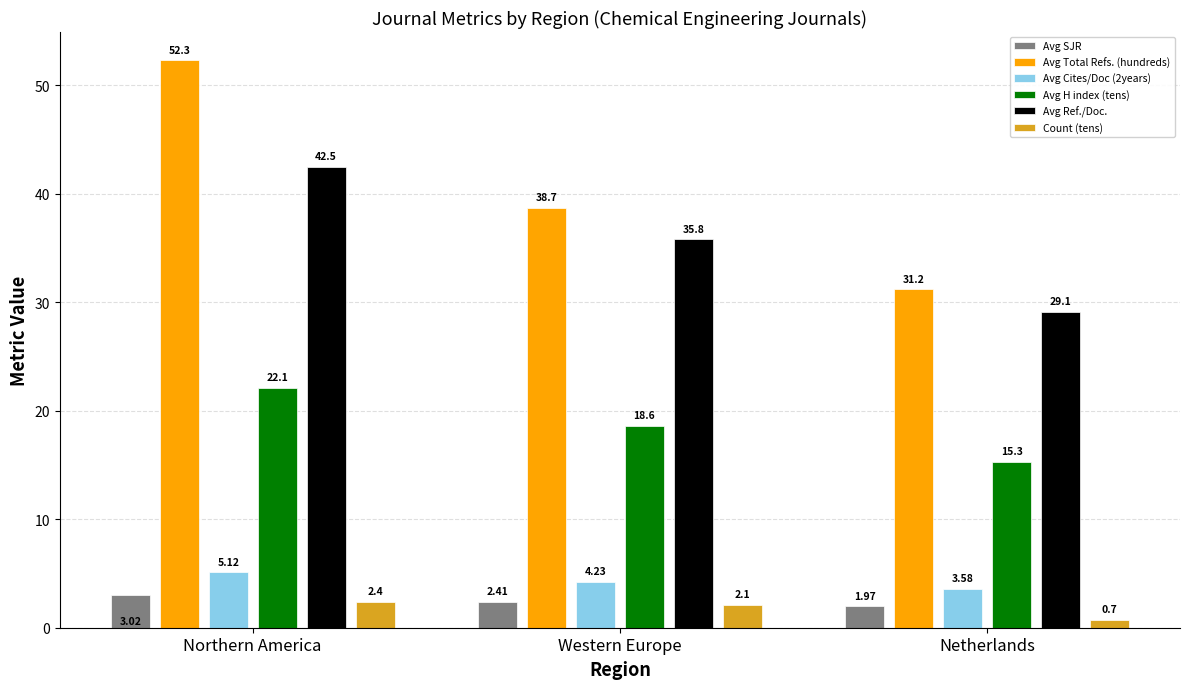

What is the value of the Avg Total Refs. (hundreds) bar at the 2nd from the left?

38.7